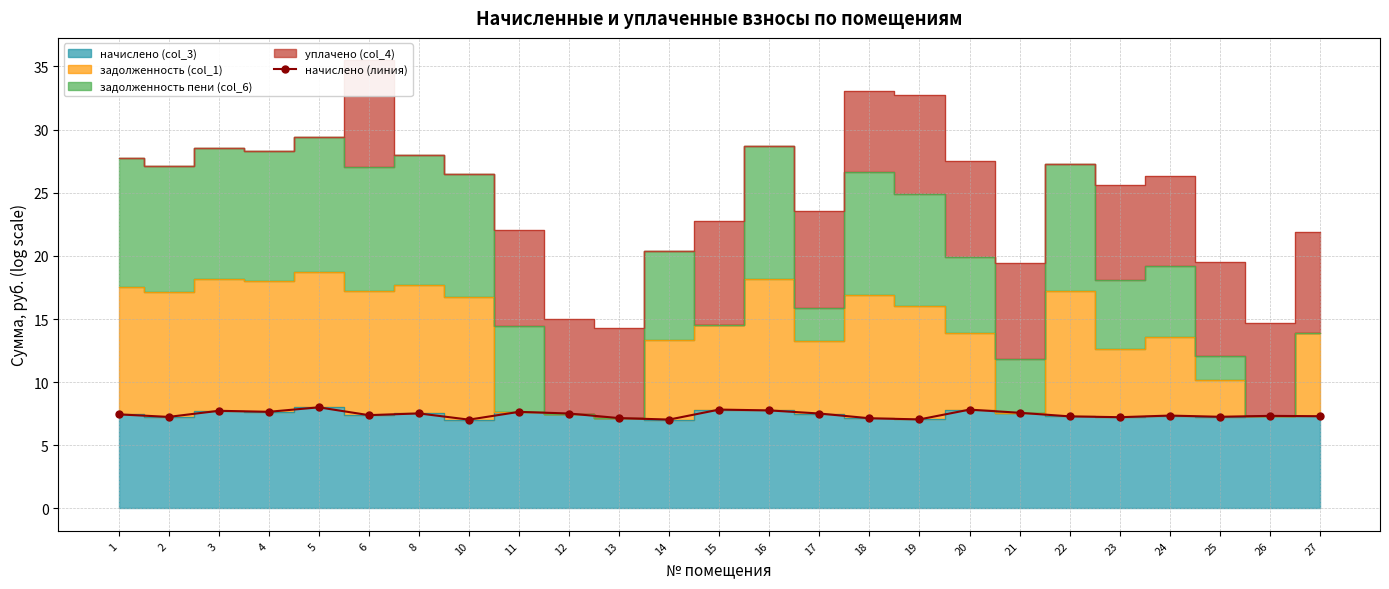

Reading left to right, what are all the values shown in this chart?

1=7.4	2=7.2	3=7.7	4=7.7	5=8.0	6=7.4	8=7.5	10=7.0	11=7.6	12=7.5	13=7.2	14=7.0	15=7.8	16=7.8	17=7.5	18=7.1	19=7.0	20=7.8	21=7.6	22=7.3	23=7.2	24=7.4	25=7.3	26=7.3	27=7.3